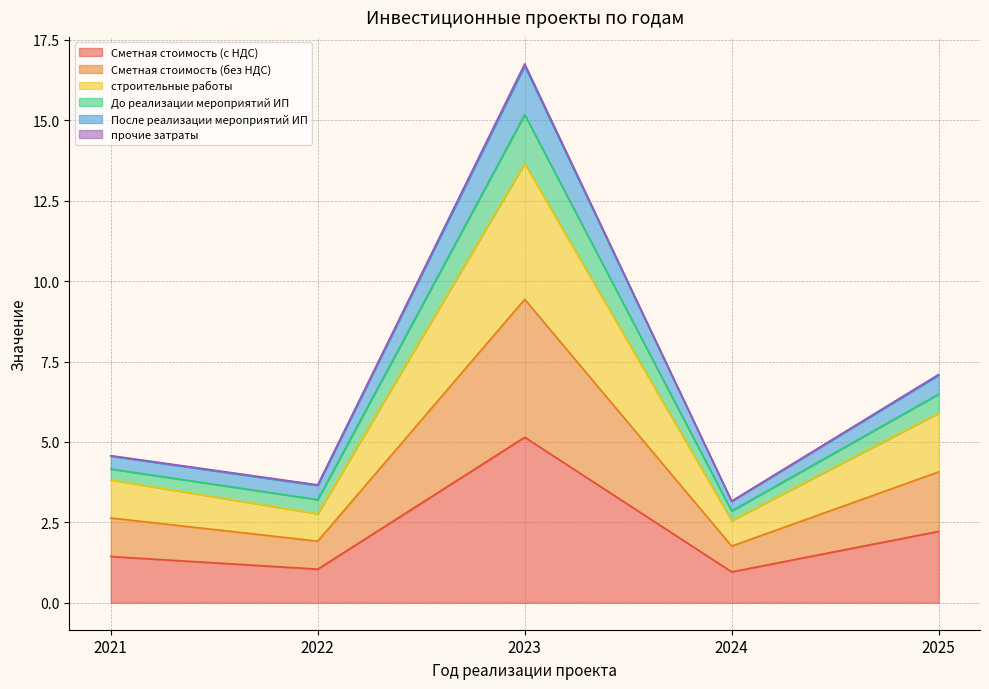

True or false: После реализации мероприятий ИП has a value of 4.1 at 2025.

False